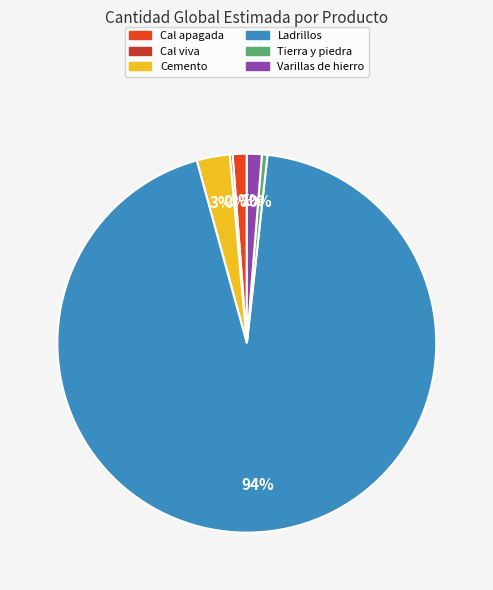

To the nearest percent, what is the average slice percentage?

17%